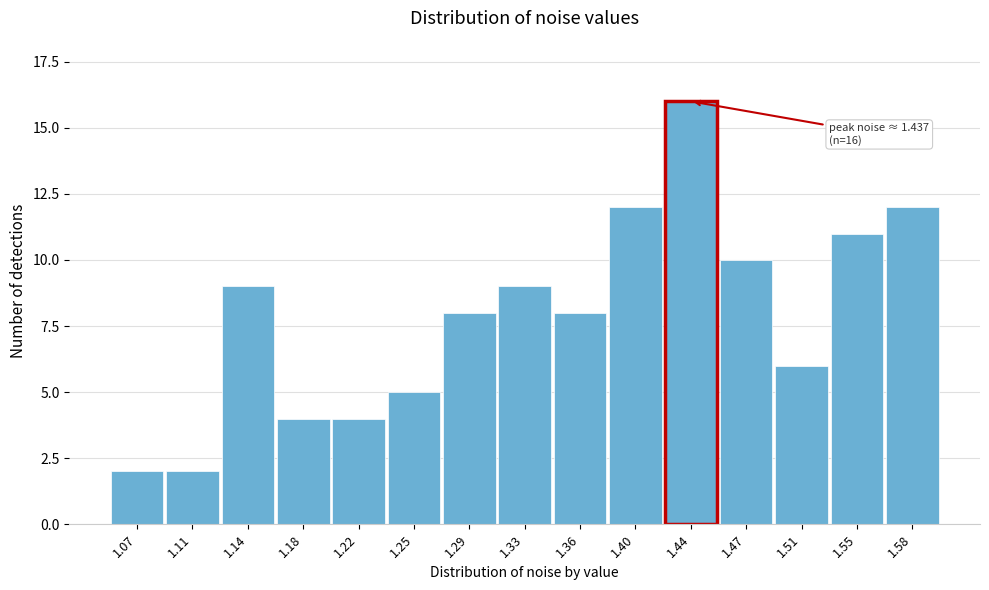

Reading left to right, extract all data points from this chart.

2	2	9	4	4	5	8	9	8	12	16	10	6	11	12